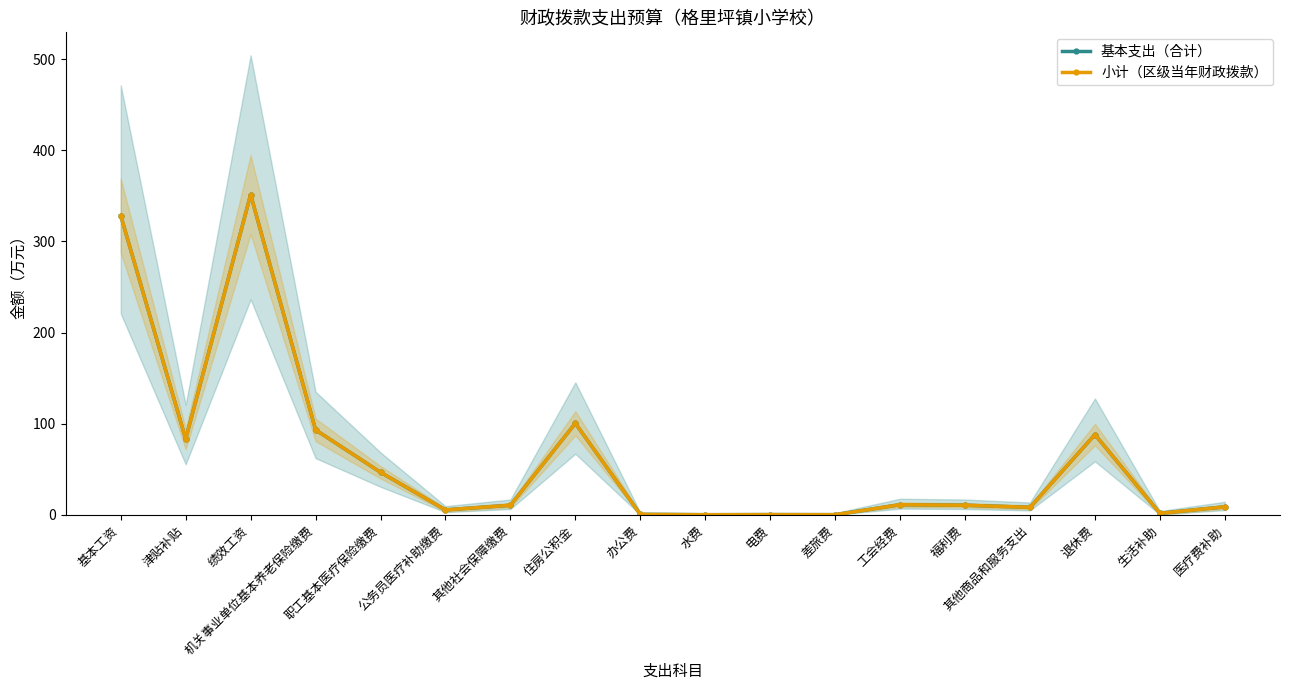

Which category has the lowest value in the 基本支出（合计） series?

水费